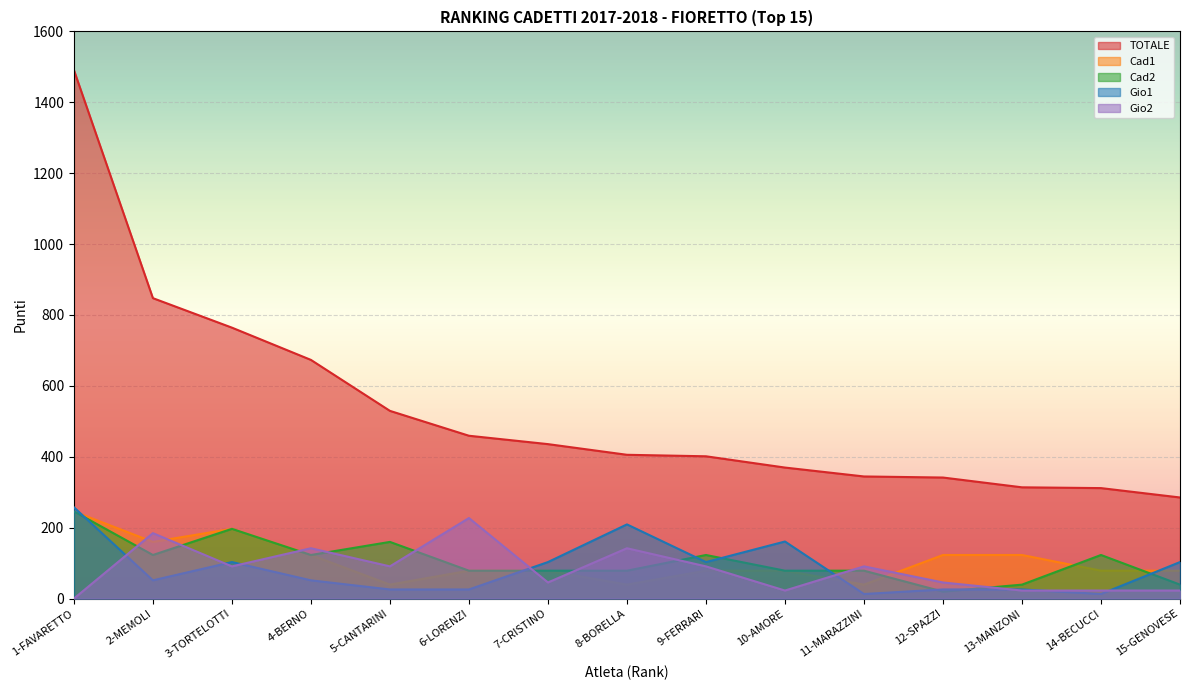

In Cad2, how many points are lower than both neighbors (excluding endpoints)?

6